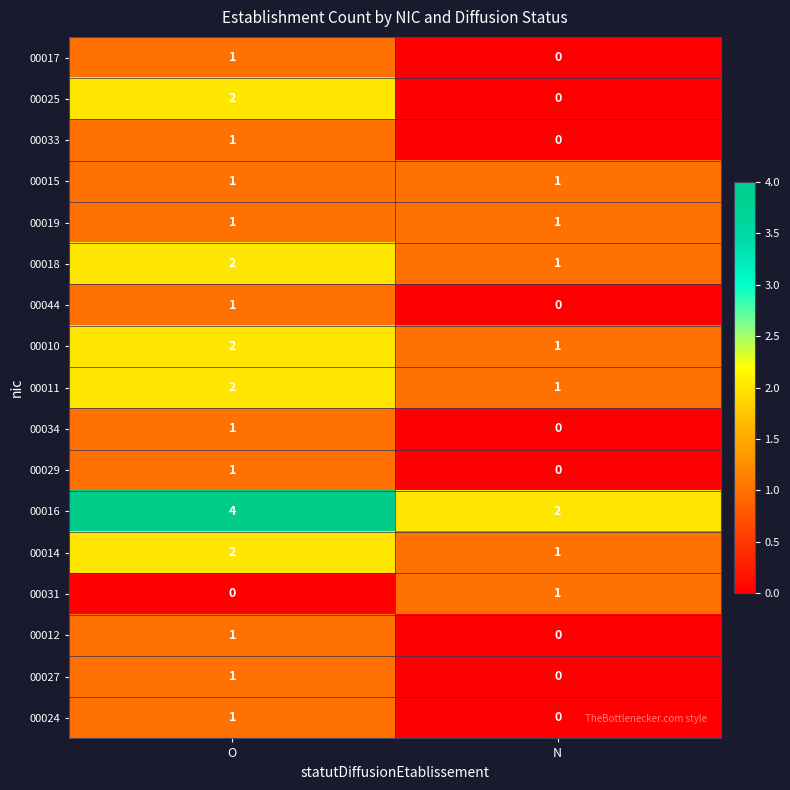

Count the number of categories in the chart.

2